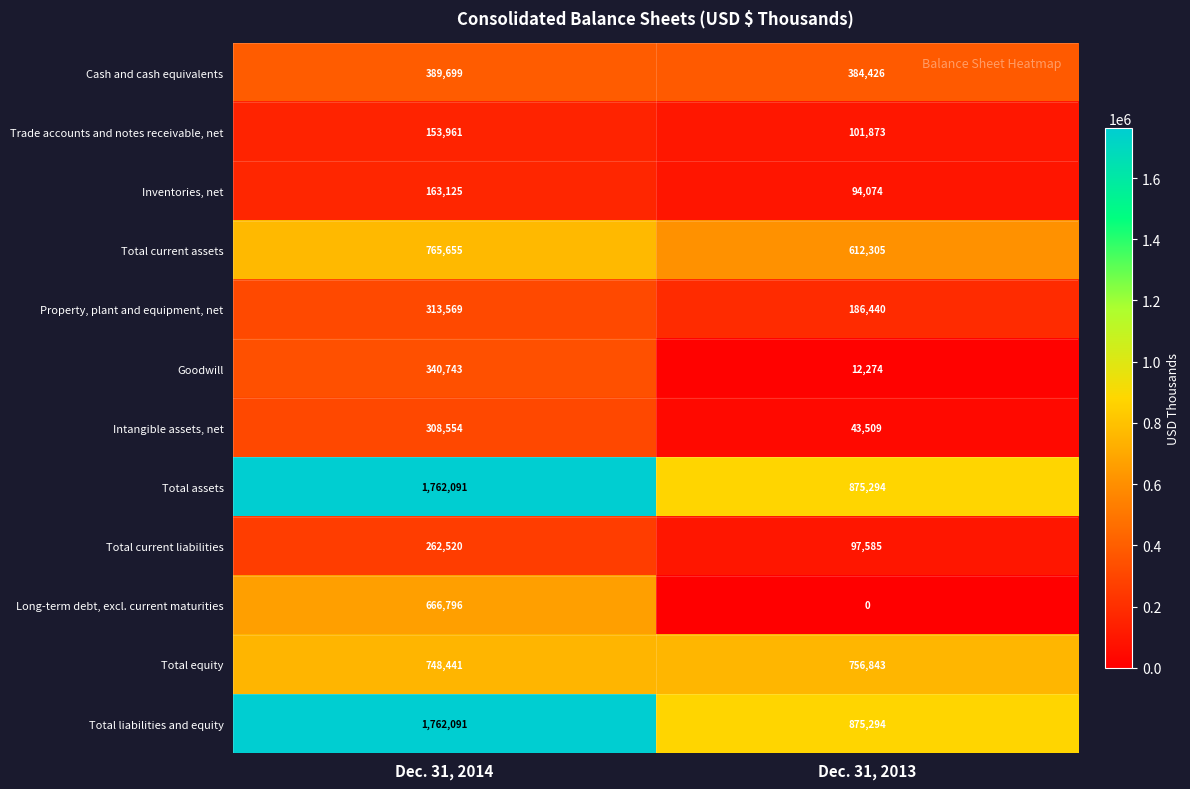

At which label does Total liabilities and equity reach its peak?

Dec. 31, 2014